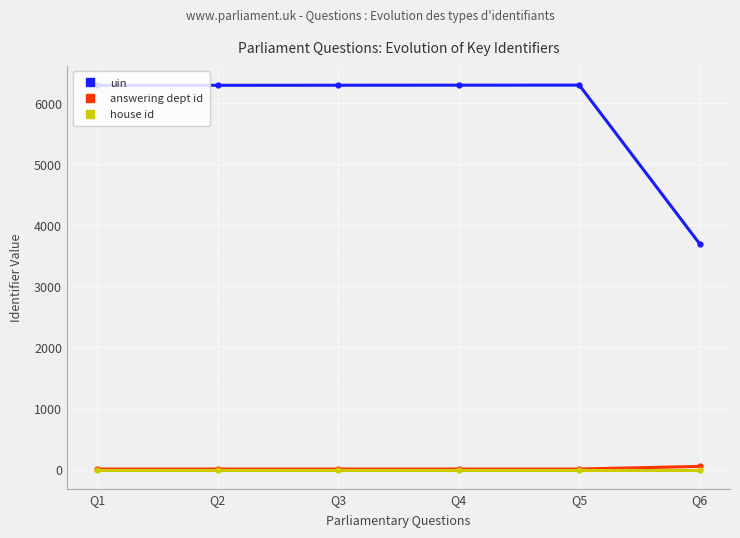

Does the chart display data point markers on the line(s)?

Yes